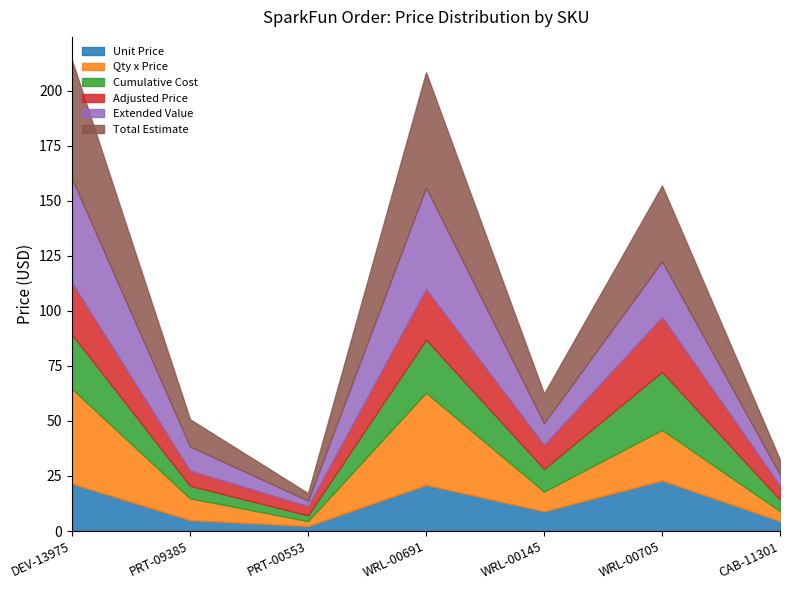

The value of Unit Price at CAB-11301 is 4.5. True or false?

True